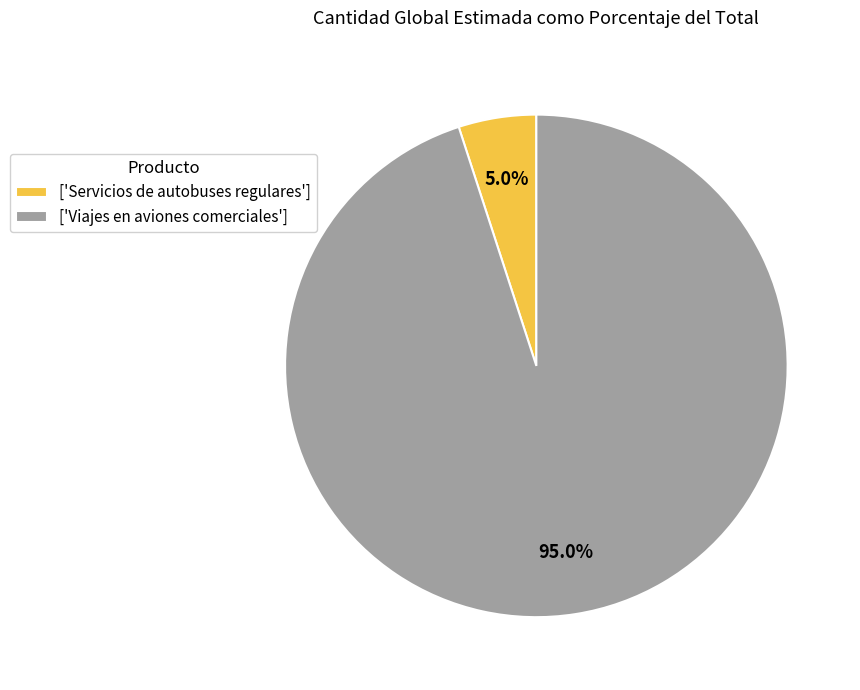

Which slice is the smallest?

['Servicios de autobuses regulares']